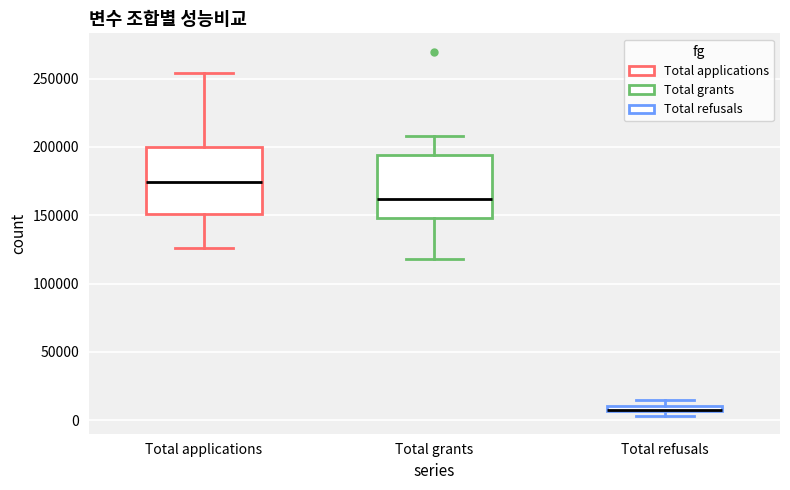

Where does the median line of the box for Total grants sit on the y-axis? The values are not printed on the chart, so give them approximately, as read against the axis.

160000